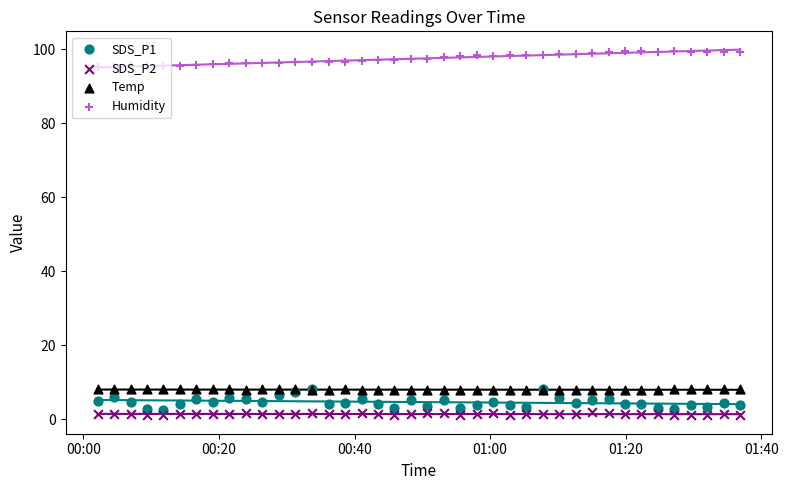

What are all the series names shown in the legend?

SDS_P1, SDS_P2, Temp, Humidity